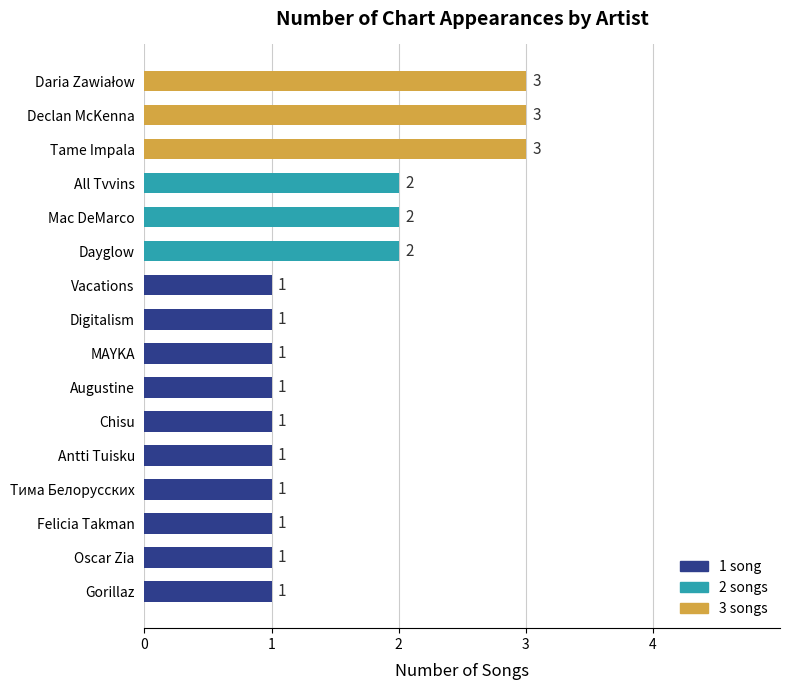

What is the sum of all values?

25